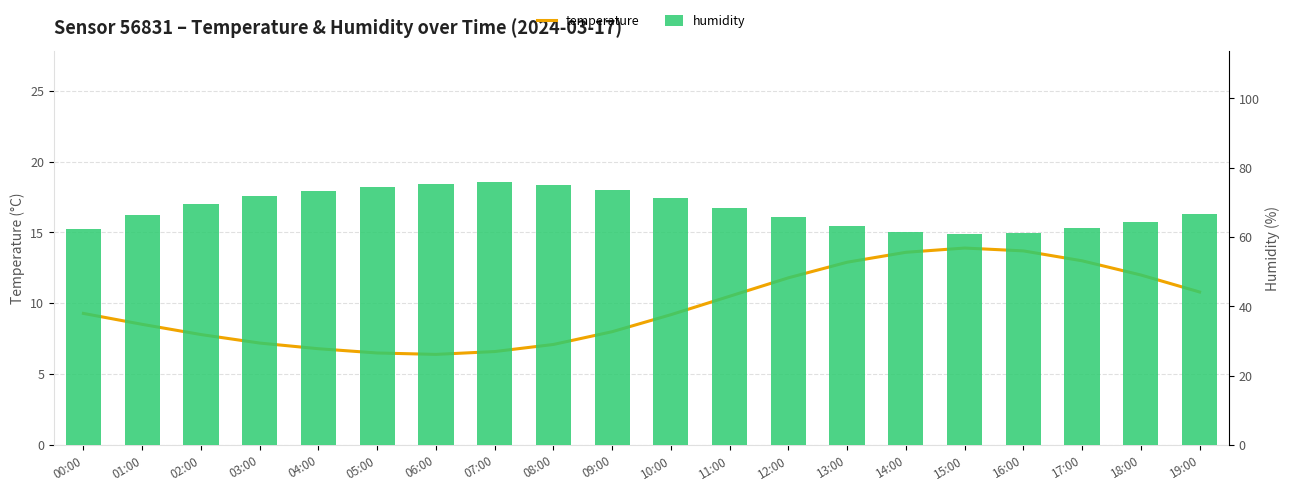

Reading left to right, extract all data points from this chart.

temperature: 00:00=9.3	01:00=8.5	02:00=7.8	03:00=7.2	04:00=6.8	05:00=6.5	06:00=6.4	07:00=6.6	08:00=7.1	09:00=8.0	10:00=9.2	11:00=10.5	12:00=11.8	13:00=12.9	14:00=13.6	15:00=13.9	16:00=13.7	17:00=13.0	18:00=12.0	19:00=10.8
humidity: 00:00=62.5	01:00=66.3	02:00=69.5	03:00=71.8	04:00=73.2	05:00=74.5	06:00=75.3	07:00=75.8	08:00=75.1	09:00=73.6	10:00=71.2	11:00=68.5	12:00=65.8	13:00=63.2	14:00=61.5	15:00=60.8	16:00=61.2	17:00=62.5	18:00=64.3	19:00=66.8